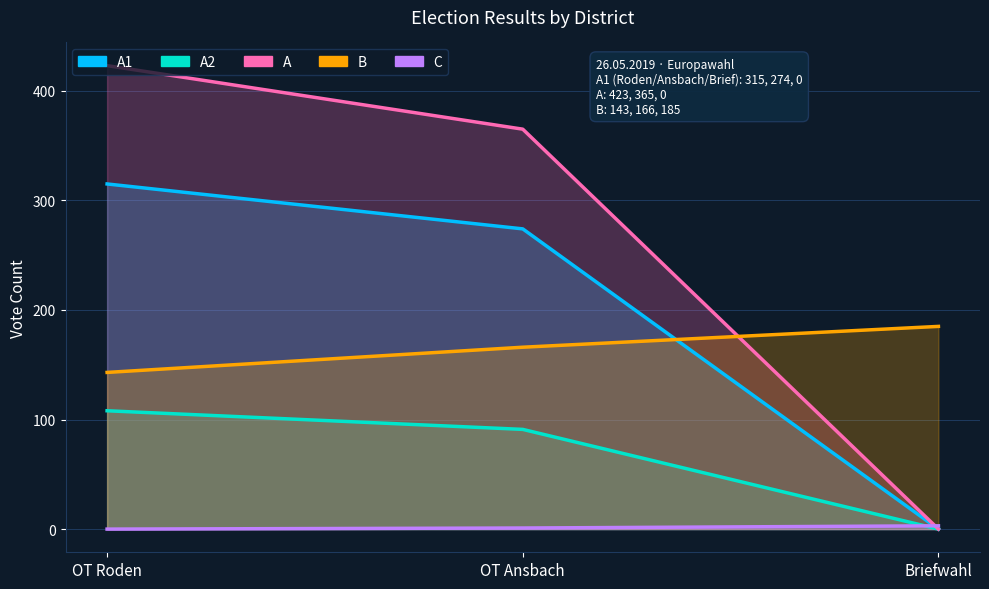

Where does the C series first go above 1?

Briefwahl